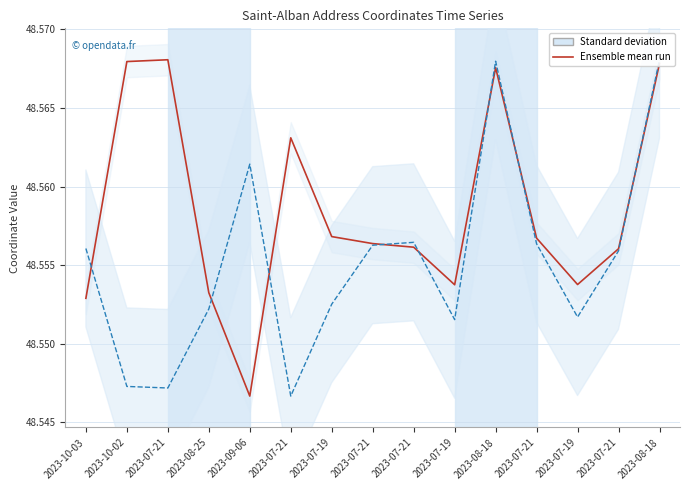

What is the minimum value shown in the chart?

48.5